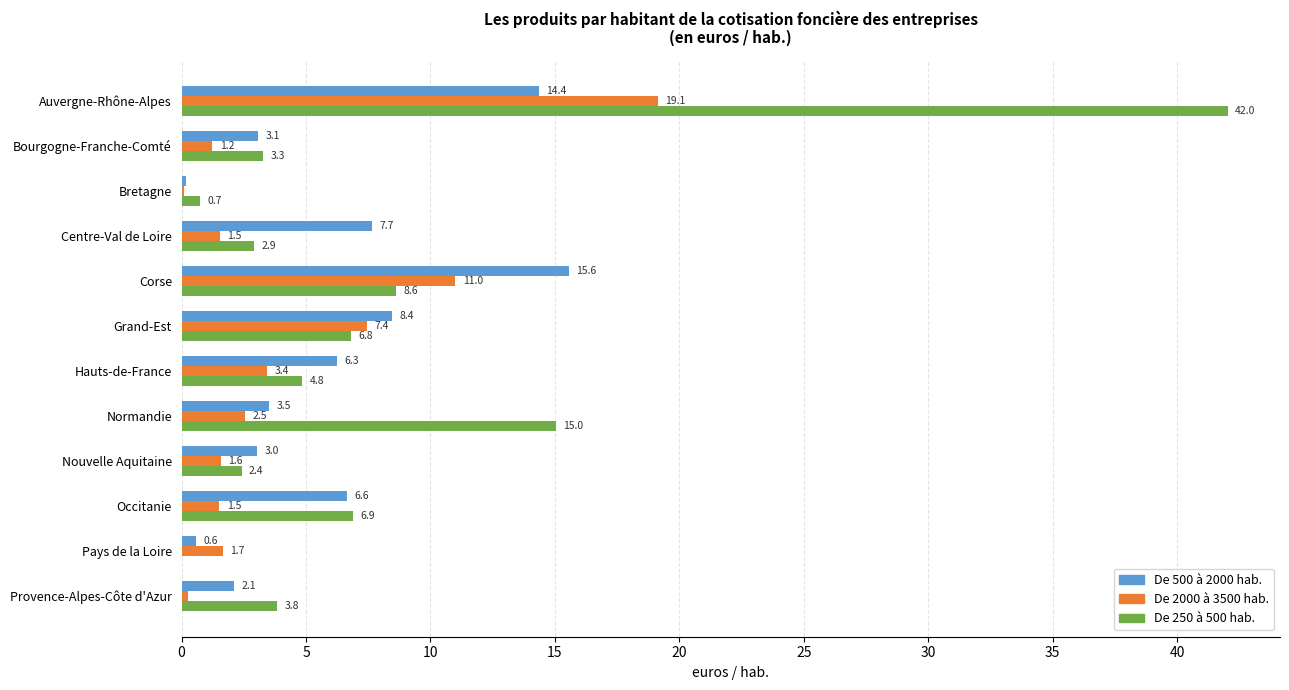

What is the average value of the De 250 à 500 hab. series?

8.1